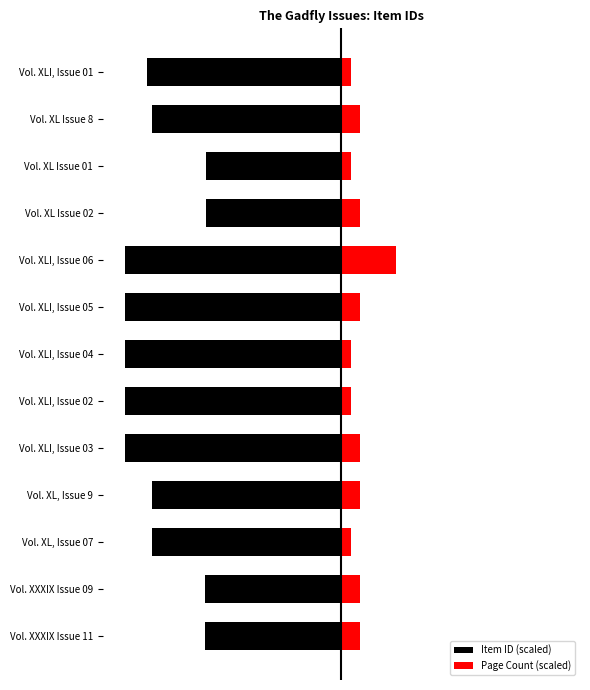

At how many categories does at least one series exceed -96?

13